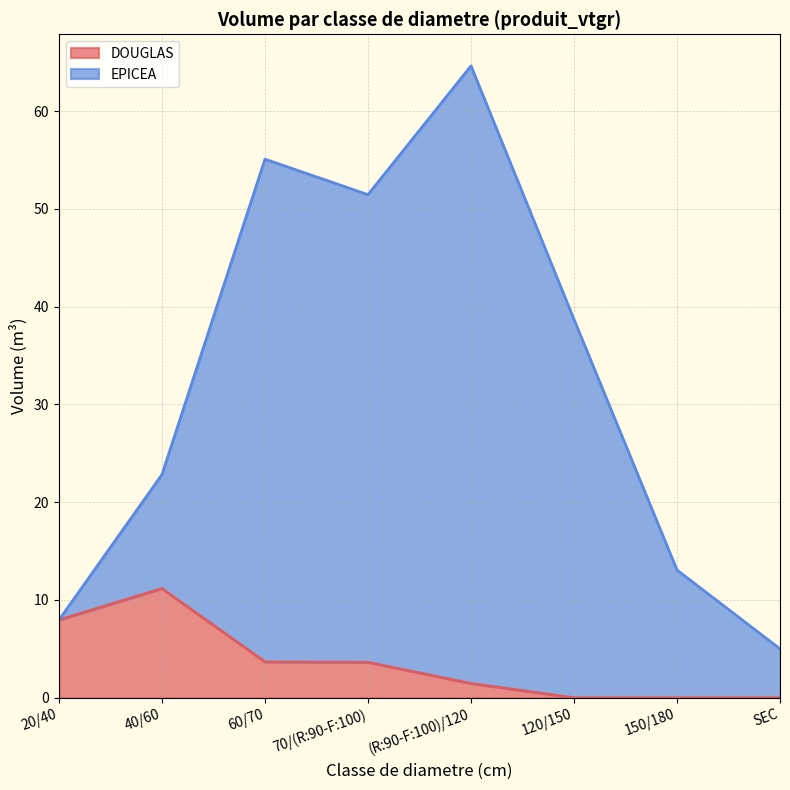

Which series changed the most between 20/40 and 120/150?

EPICEA